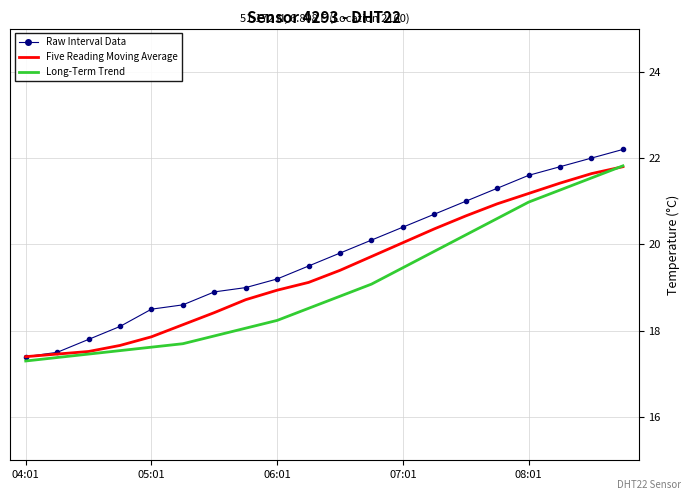

Rank the series by their average value, from lowest to highest.

Long-Term Trend, Five Reading Moving Average, Raw Interval Data